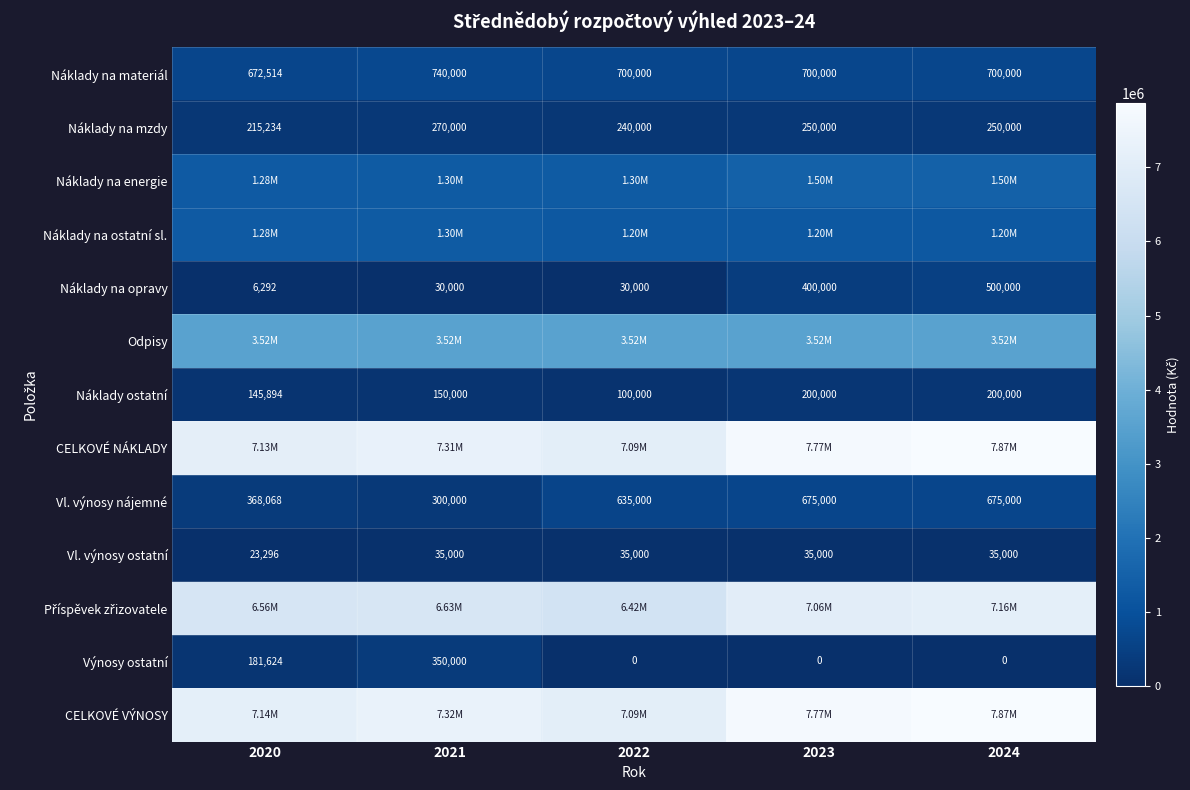

Is the value of Náklady na mzdy at 2021 greater than the value of Náklady na materiál at 2021?

No